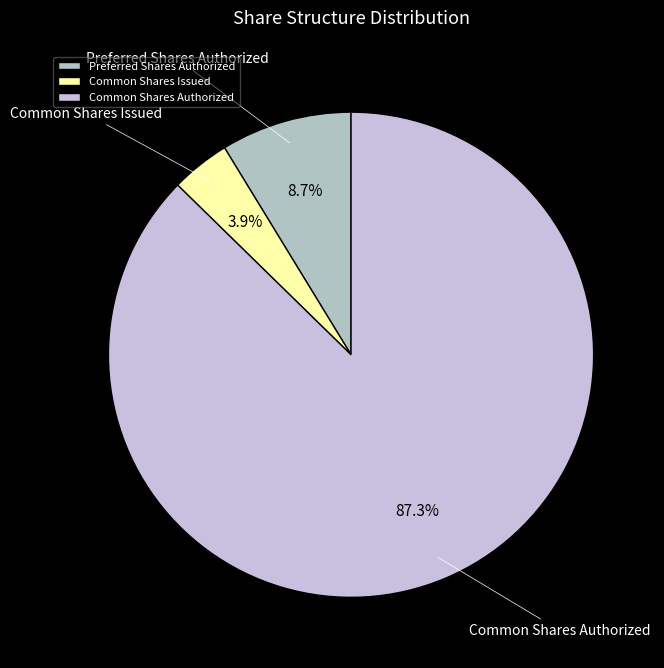

How much of the chart is everything except Common Shares Issued?

96.1%